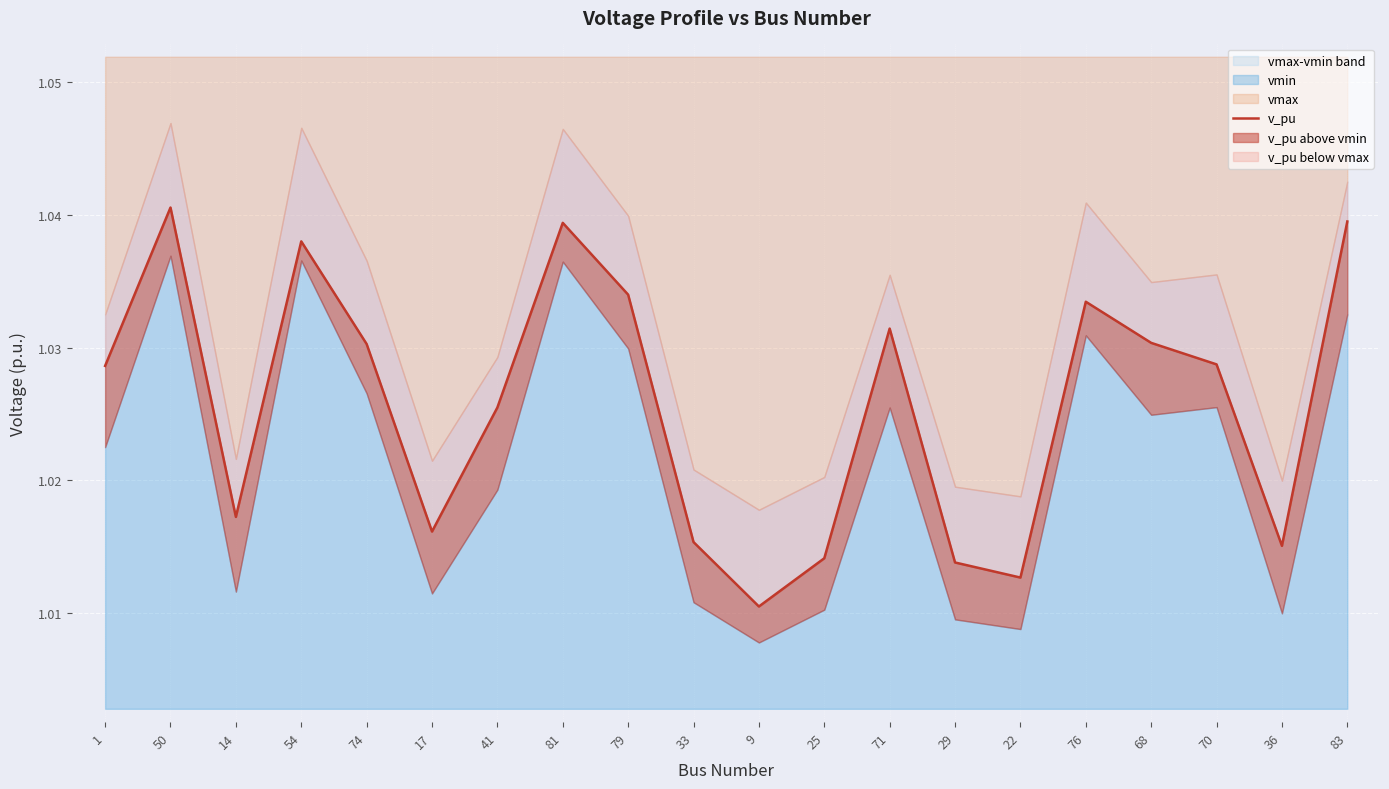

Which label corresponds to the largest value in the chart?

50